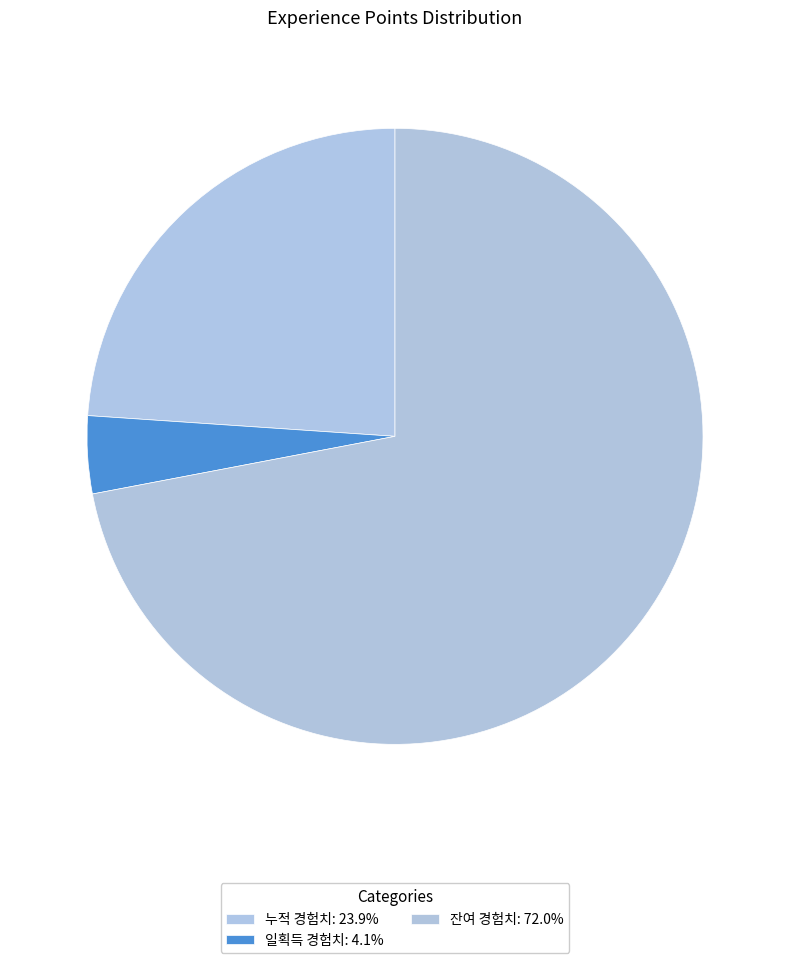

How many segments does this pie chart have?

3